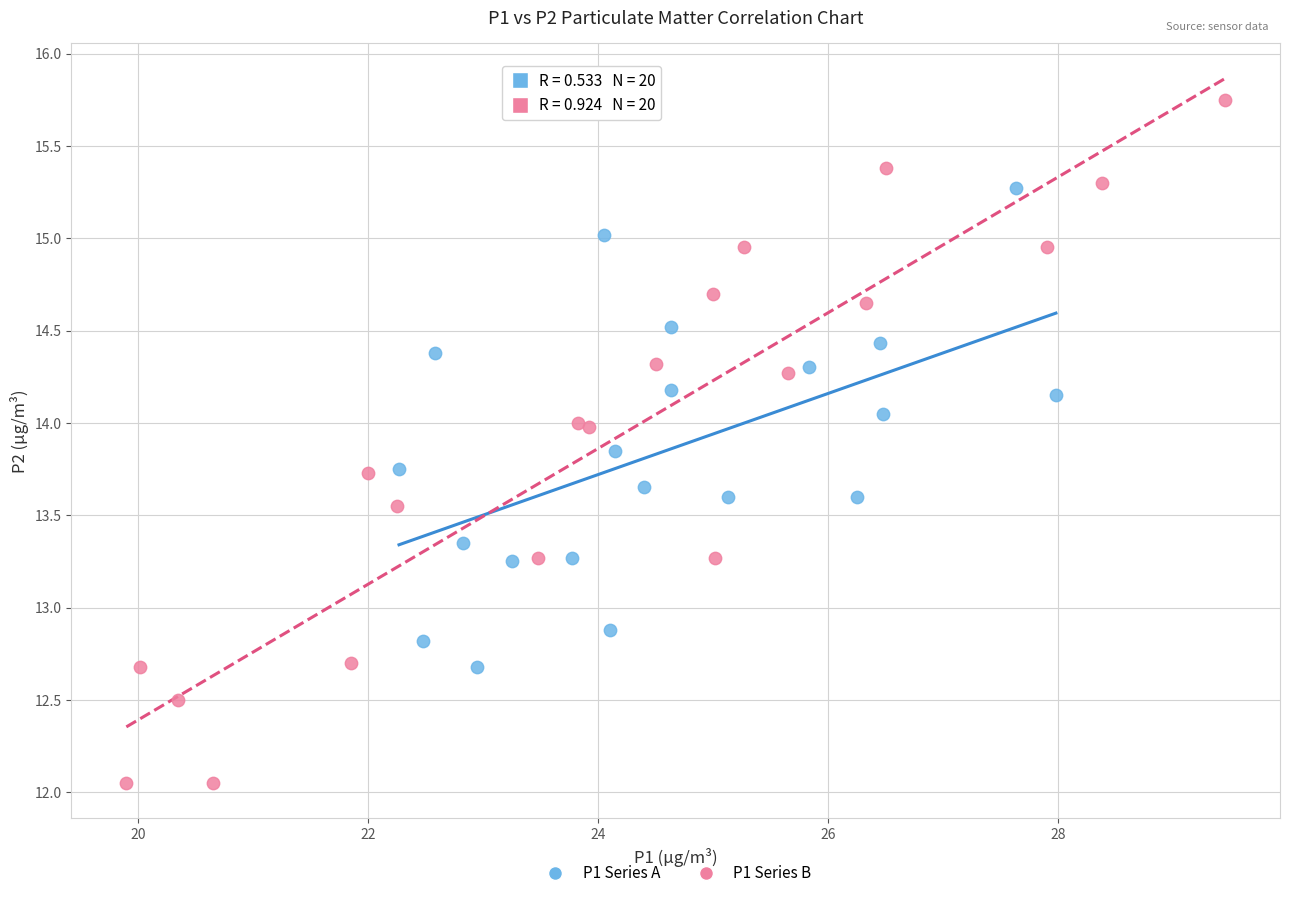

Which series contains the highest Y value?

P1 Series B